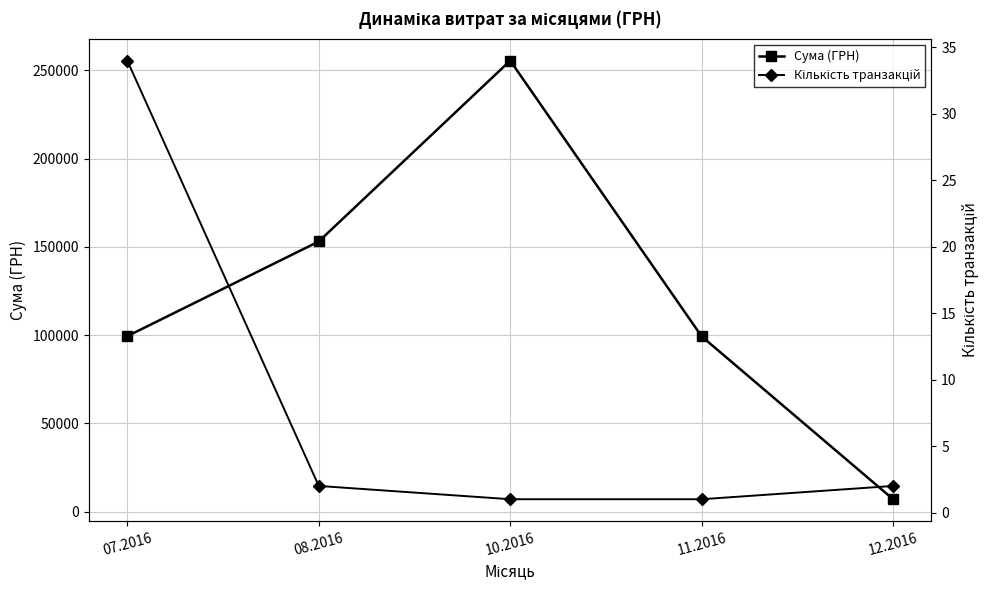

What is the average value of the Кількість транзакцій series?

8.0